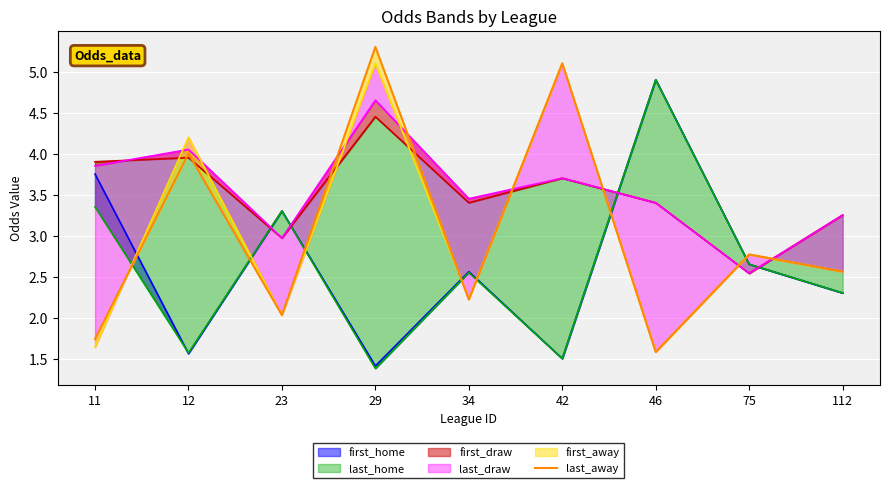

Rank the categories by value from highest to lowest.

29, 42, 12, 75, 112, 34, 23, 11, 46